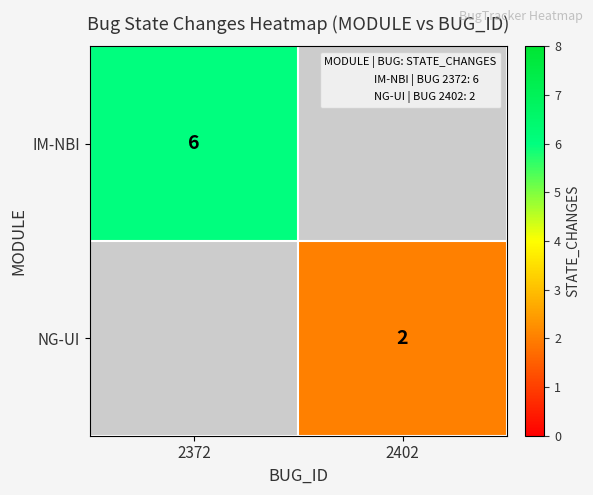

The value of row_0 at 2372 is 6.0. True or false?

True